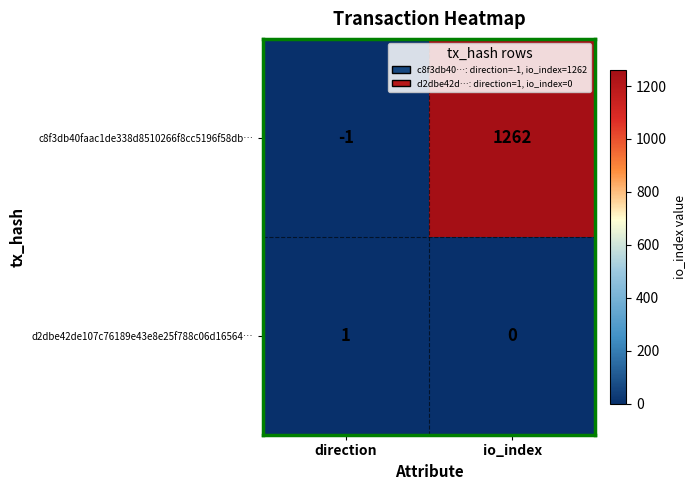

At which category is the sum across all series the highest?

io_index